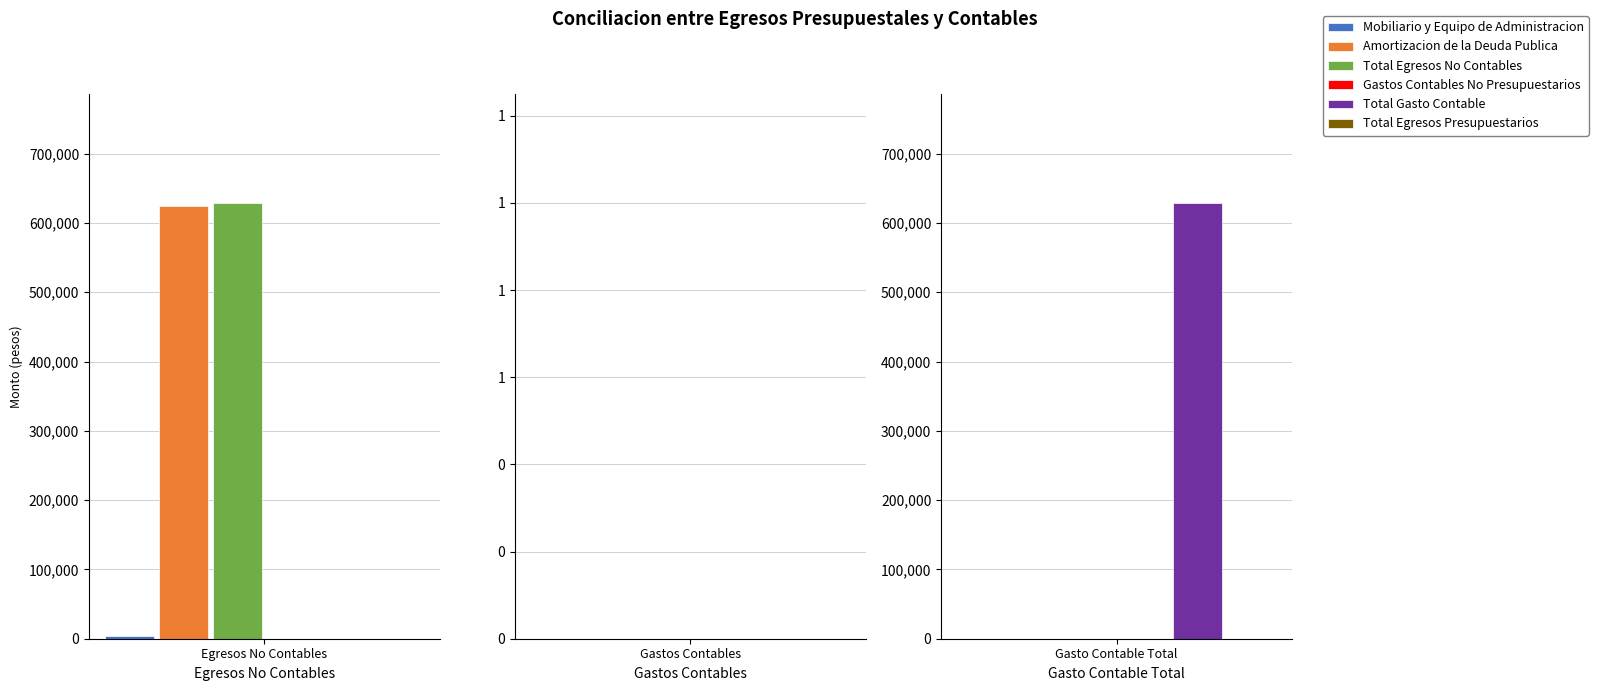

Rank the series by their maximum value, from lowest to highest.

Gastos Contables No Presupuestarios, Total Egresos Presupuestarios, Mobiliario y Equipo de Administracion, Amortizacion de la Deuda Publica, Total Egresos No Contables, Total Gasto Contable